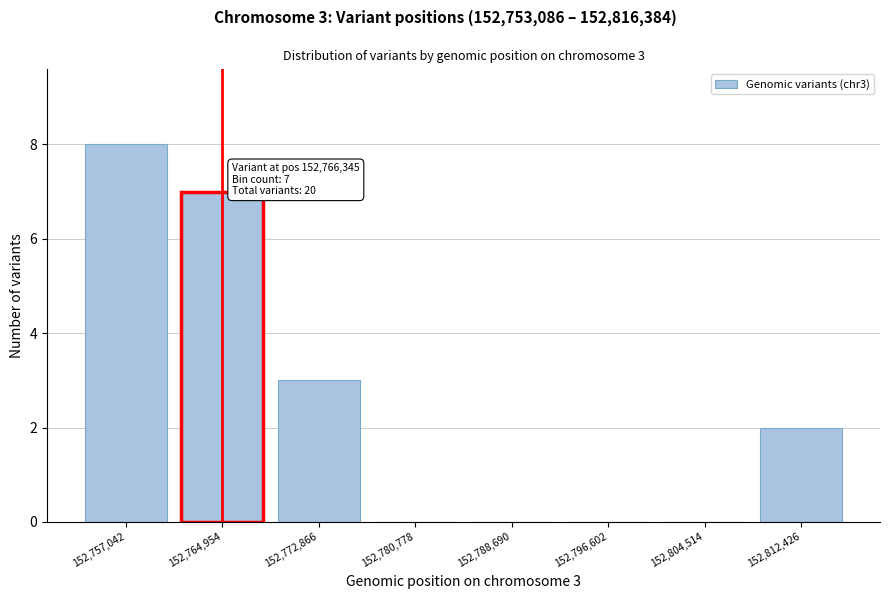

Reading right to left, transcribe all the data shown in this chart.

152,812,426=2	152,804,514=0	152,796,602=0	152,788,690=0	152,780,778=0	152,772,866=3	152,764,954=7	152,757,042=8